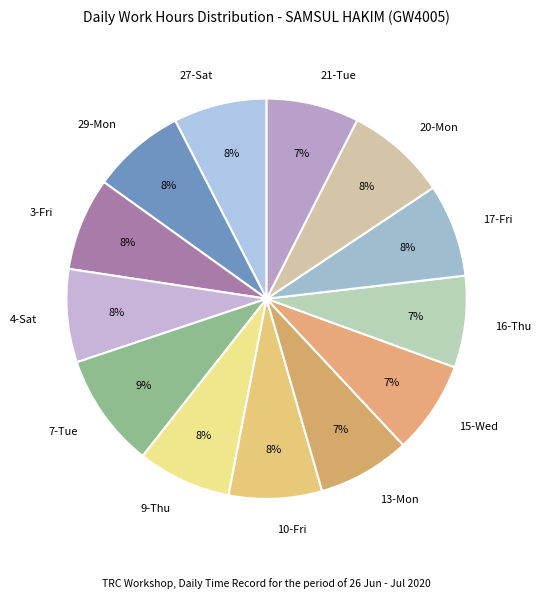

What is the ratio of the value at 15-Wed to the value at 21-Tue?

1.0